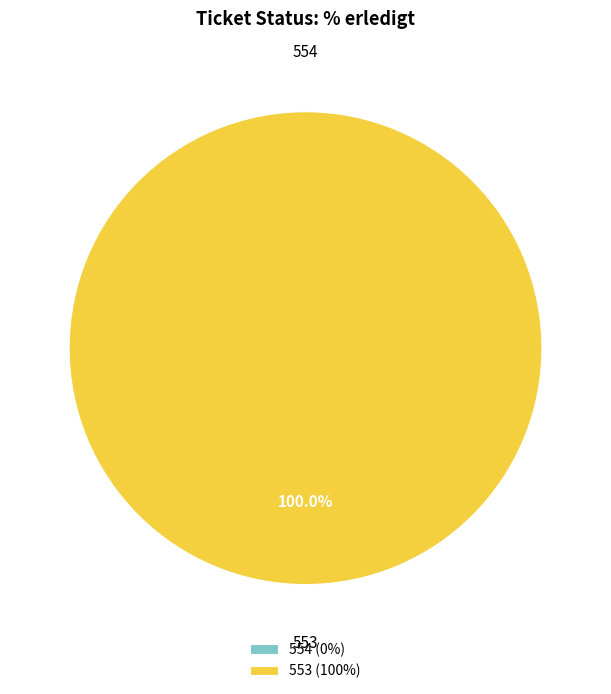

What percentage is NOT represented by 554?

100.0%